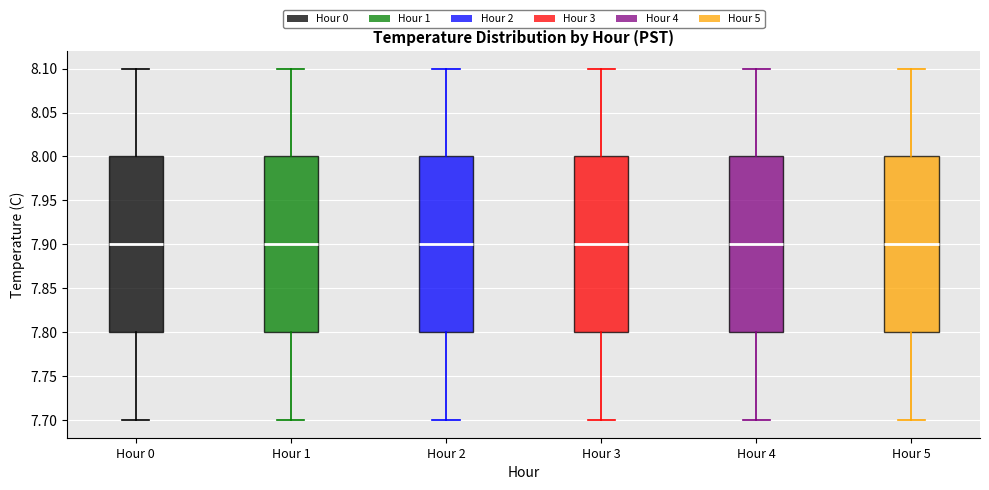

Reading left to right, read every box against the y-axis: the position of its median line, the range the box covers, and the ends of its whiskers. The values are not printed on the chart, so give them approximately, as read against the axis.

Hour 0: median 7.9, box 7.8 to 8.0, whiskers 7.7 to 8.1
Hour 1: median 7.9, box 7.8 to 8.0, whiskers 7.7 to 8.1
Hour 2: median 7.9, box 7.8 to 8.0, whiskers 7.7 to 8.1
Hour 3: median 7.9, box 7.8 to 8.0, whiskers 7.7 to 8.1
Hour 4: median 7.9, box 7.8 to 8.0, whiskers 7.7 to 8.1
Hour 5: median 7.9, box 7.8 to 8.0, whiskers 7.7 to 8.1